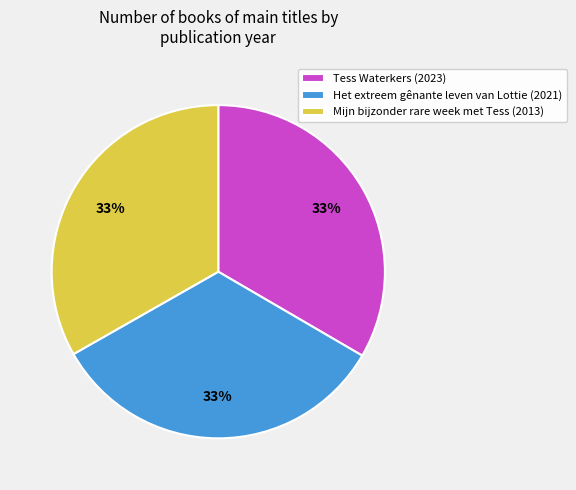

Approximately how many times larger is the value at Mijn bijzonder rare week met Tess (2013) compared to Tess Waterkers (2023)?

1.0